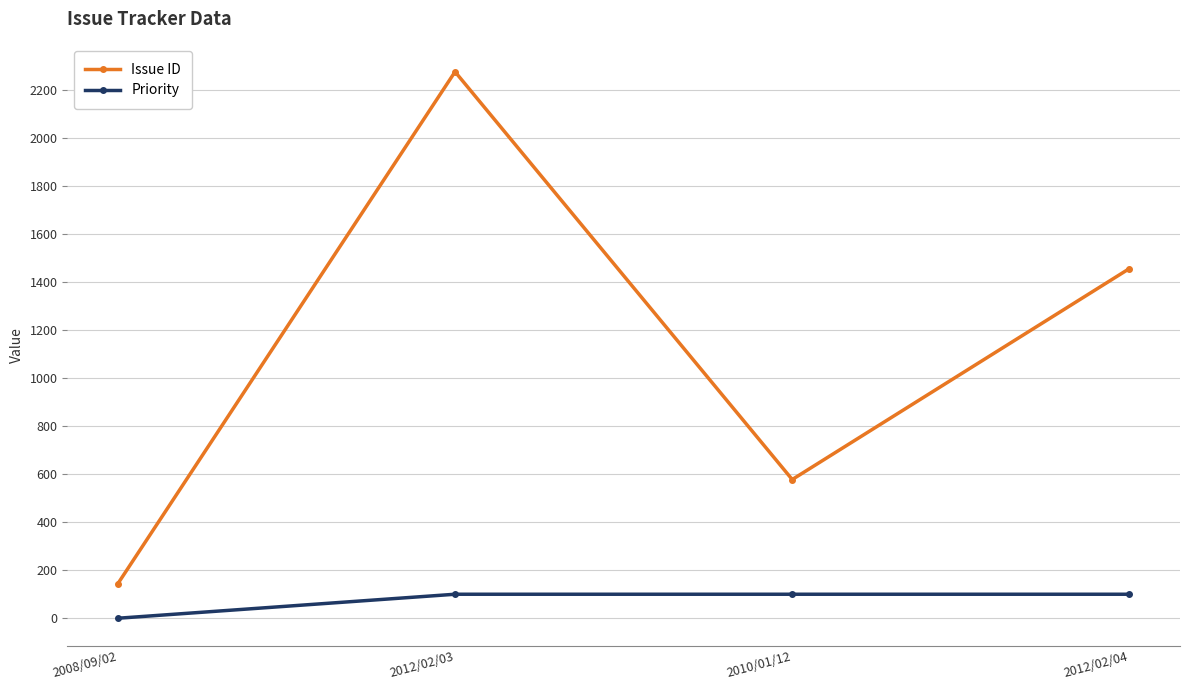

Which series changed the most between 2012/02/03 and 2012/02/04?

Issue ID